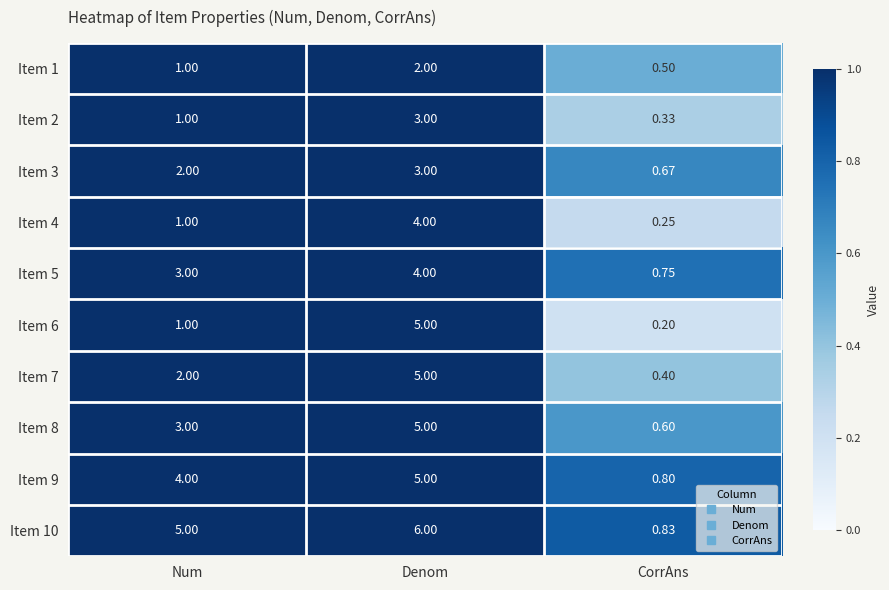

Between Denom and CorrAns, which series saw the biggest shift?

Item 10